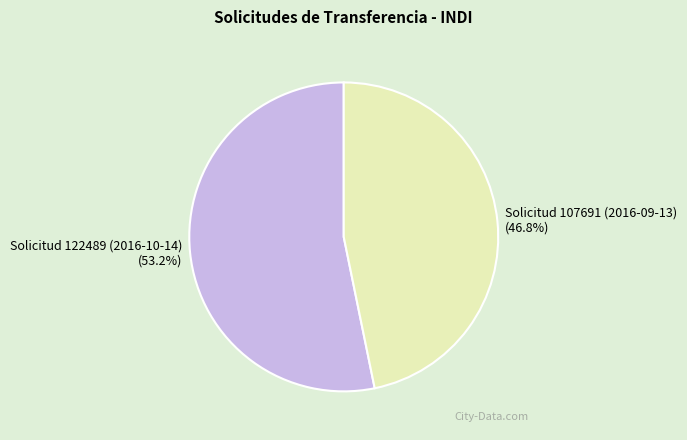

Rank the categories by value from highest to lowest.

Solicitud 122489 (2016-10-14), Solicitud 107691 (2016-09-13)